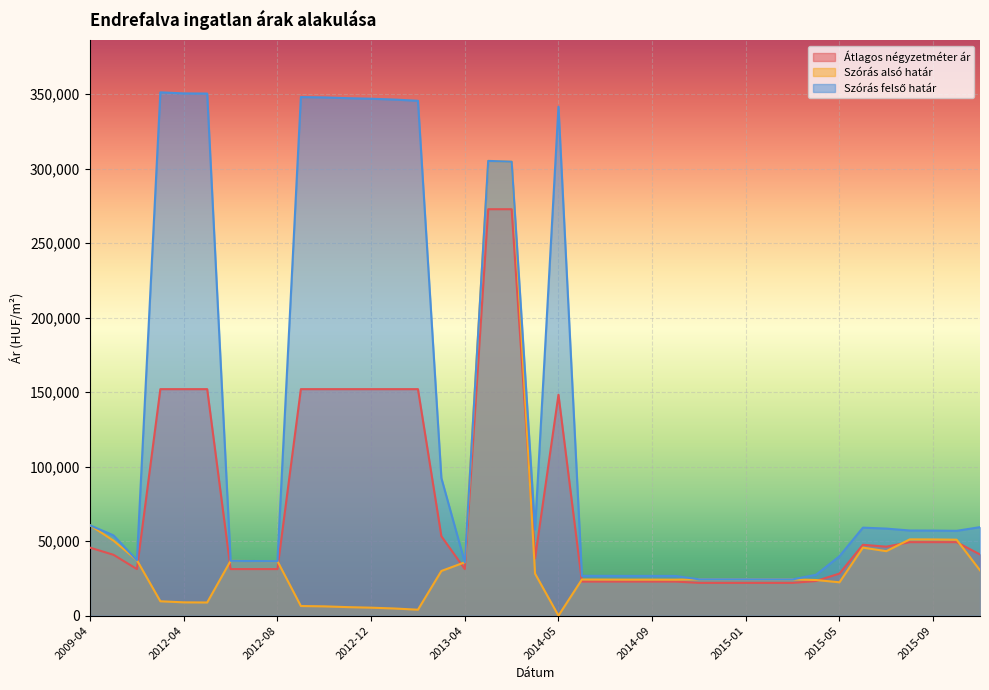

After their last crossing, which series has the higher values: Szórás alsó határ or Átlagos négyzetméter ár?

Átlagos négyzetméter ár